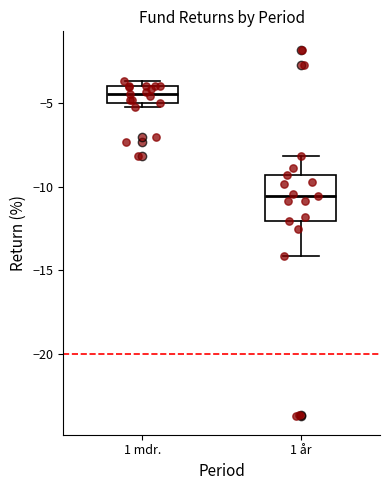

Which box is the tallest, from its lower edge to its upper edge?

1 år